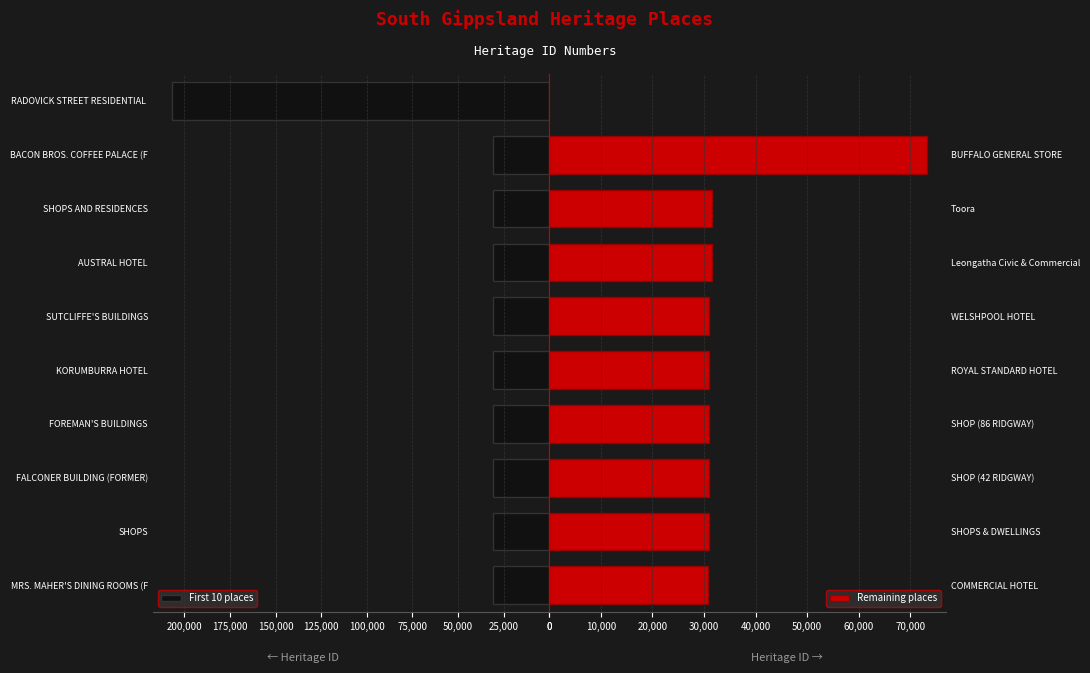

How many values are below 30791?

9